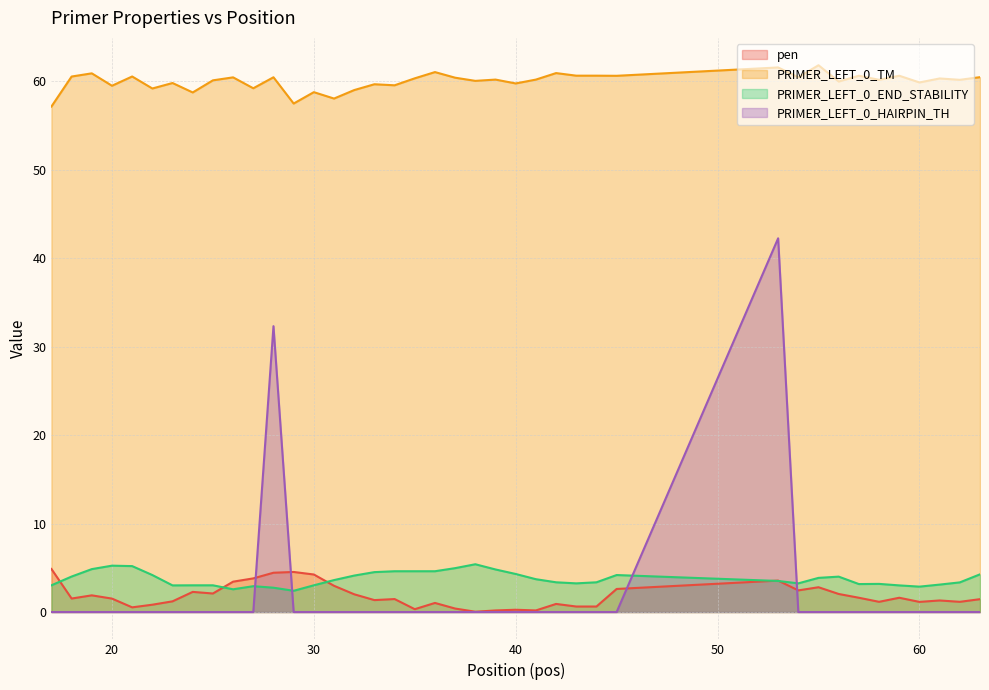

What is the average value of the PRIMER_LEFT_0_TM series?

60.0